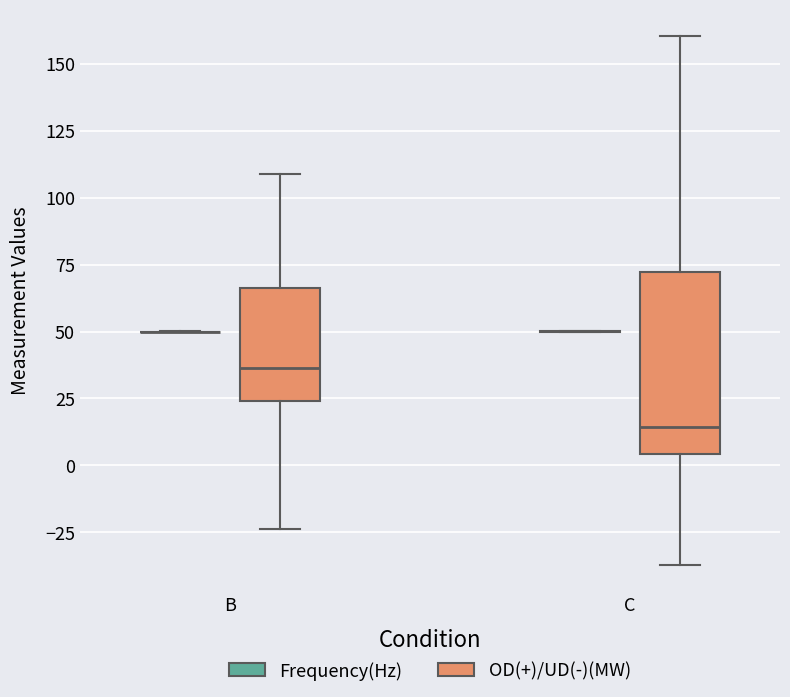

Reading left to right, transcribe this box plot: for each box, give where its median line is, the range the box spans, and where its two whiskers end, as read against the y-axis. The values are not printed on the chart, so give them approximately, as read against the axis.

B (Frequency(Hz)): box collapsed to a line at 50, whiskers 50 to 50
B (OD(+)/UD(-)(MW)): median 35, box 25 to 65, whiskers -25 to 110
C (Frequency(Hz)): box collapsed to a line at 50, whiskers 50 to 50
C (OD(+)/UD(-)(MW)): median 15, box 5 to 70, whiskers -35 to 160